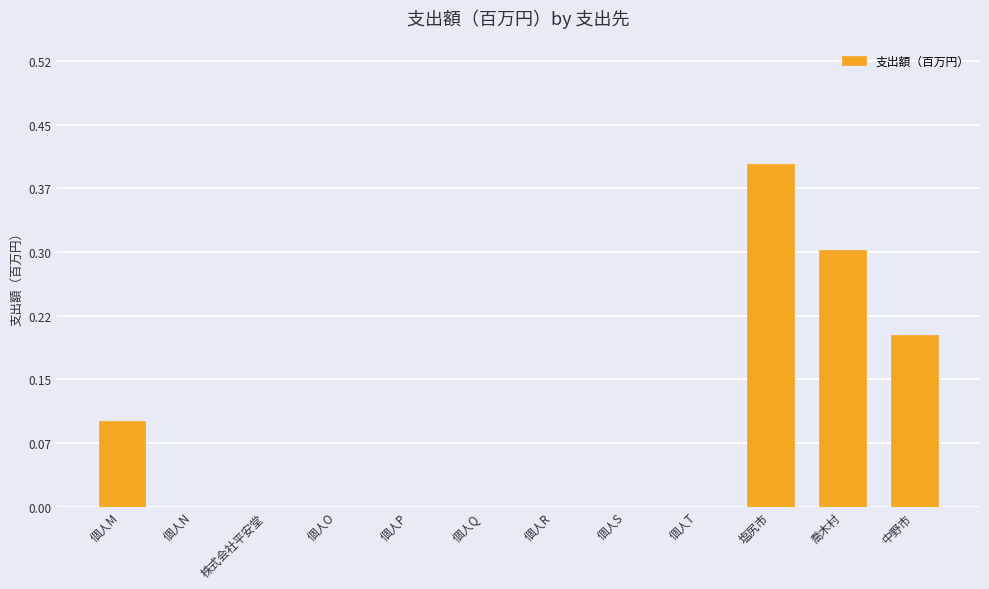

At which category does the chart reach its peak across all series?

塩尻市